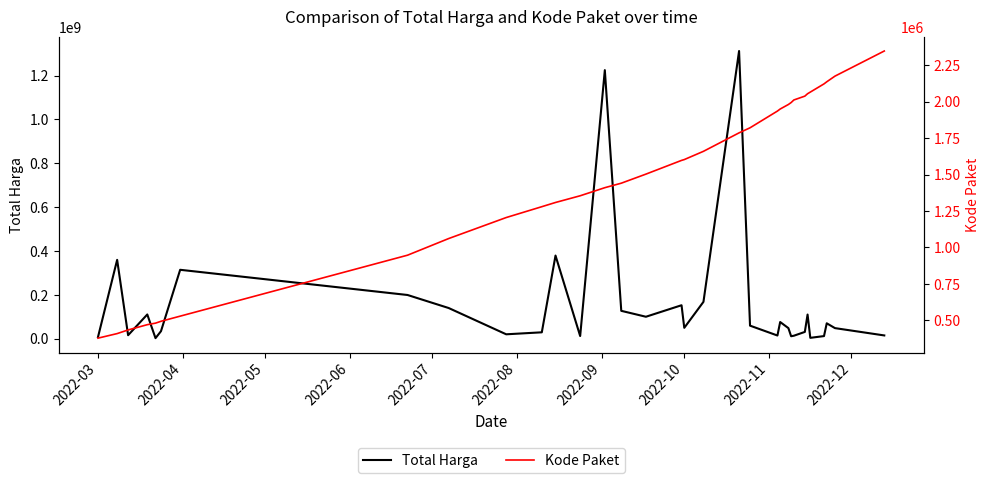

What is the difference between the highest and lowest values at 2022-03?

6557370